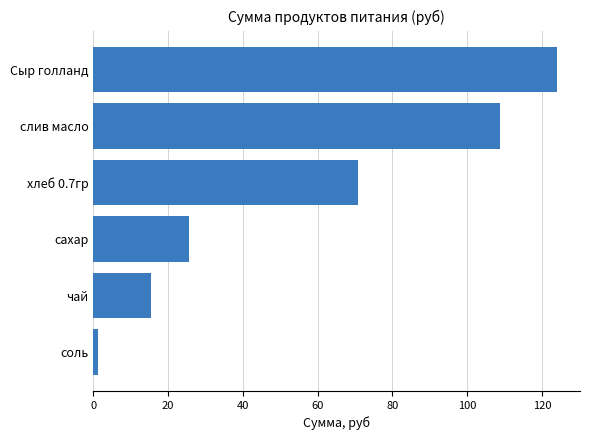

Reading bottom to top, list all the values displayed in this chart.

1.1	15.5	25.6	70.9	108.8	124.0